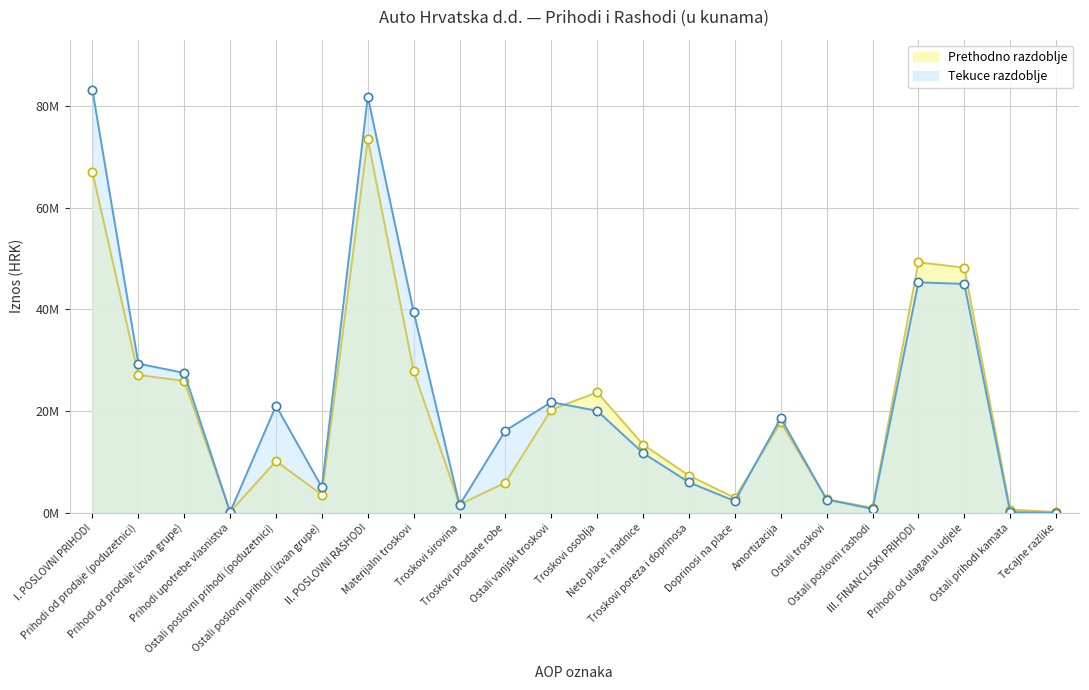

Which category has the highest value across all series?

I. POSLOVNI PRIHODI